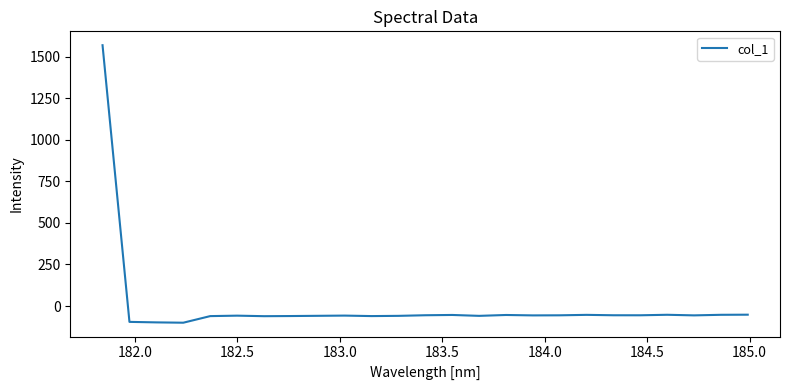

What is the greatest value displayed?

1567.9